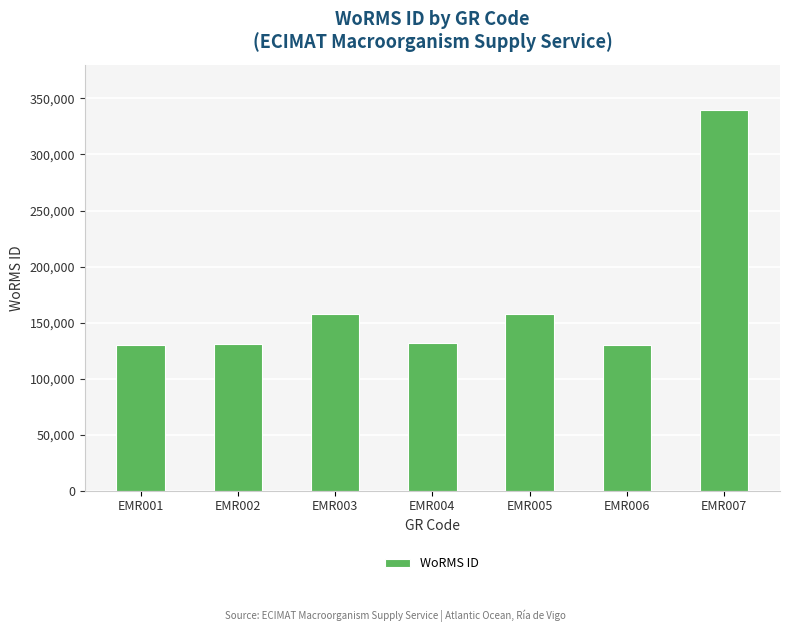

What is the approximate value at EMR004?

131495